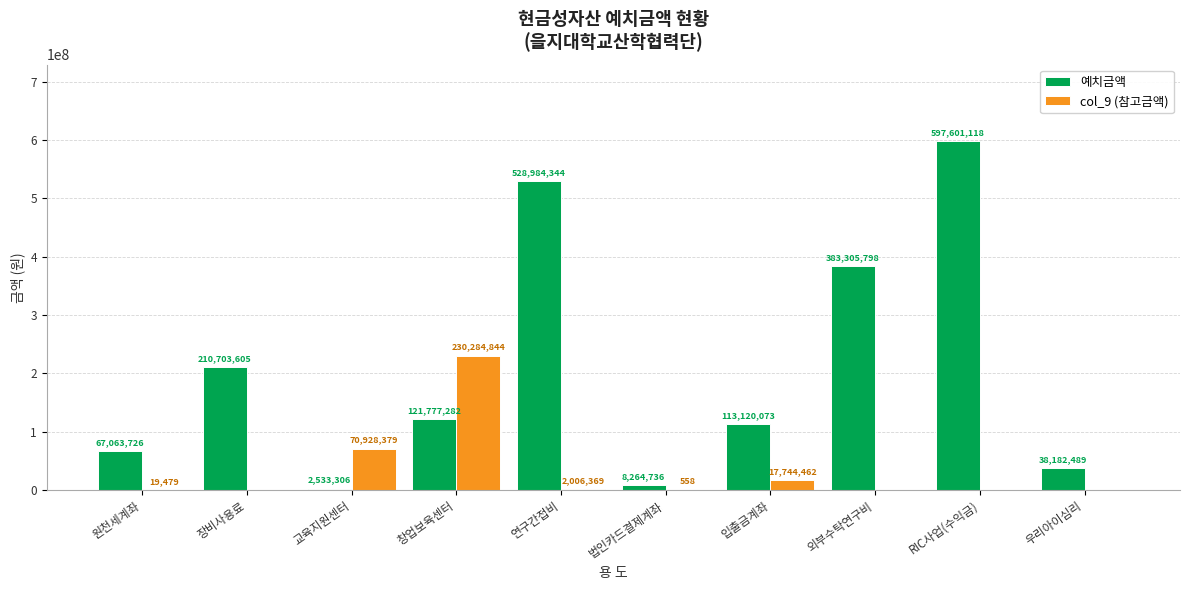

Which series has the largest total across all categories?

예치금액